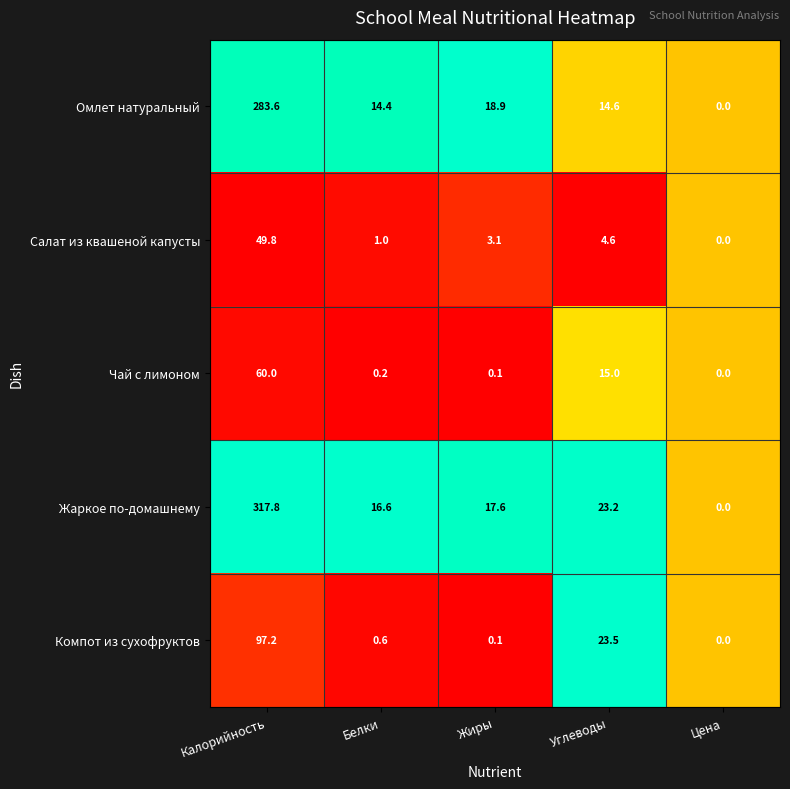

Reading right to left, transcribe all the data shown in this chart.

Омлет натуральный: 0.0	14.6	18.9	14.4	283.6
Салат из квашеной капусты: 0.0	4.6	3.1	1.0	49.8
Чай с лимоном: 0.0	15.0	0.1	0.2	60.0
Жаркое по-домашнему: 0.0	23.2	17.6	16.6	317.8
Компот из сухофруктов: 0.0	23.5	0.1	0.6	97.2